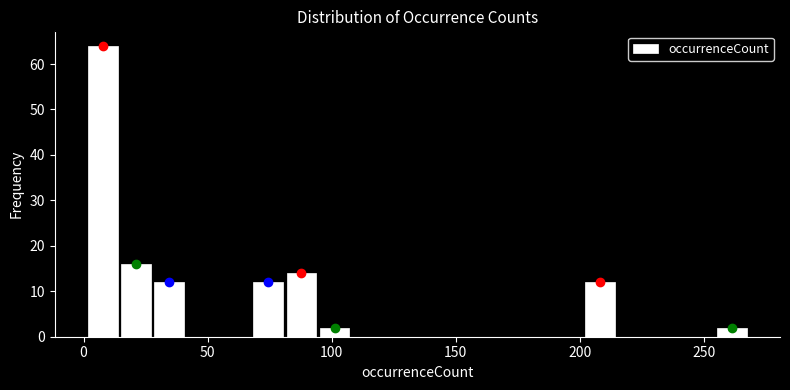

Read against the x-axis, roughly where is the centre of the tallest bar?

10